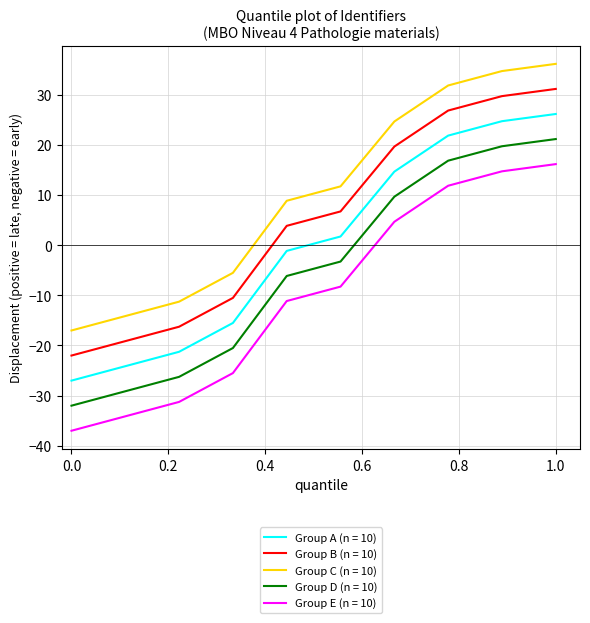

How many lines are shown in the chart?

5